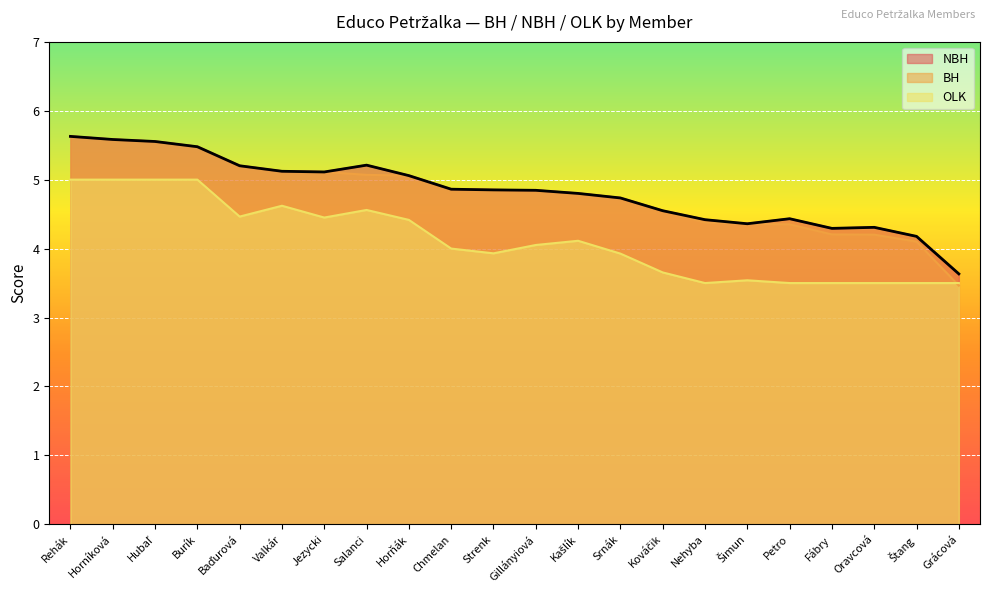

What is the sum of all NBH values?

106.2